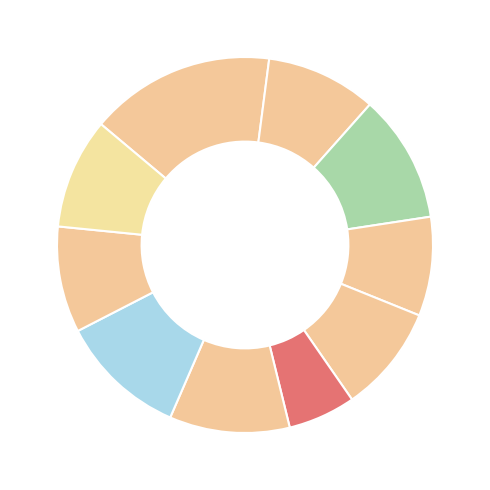

How many slices are in this pie chart?

10